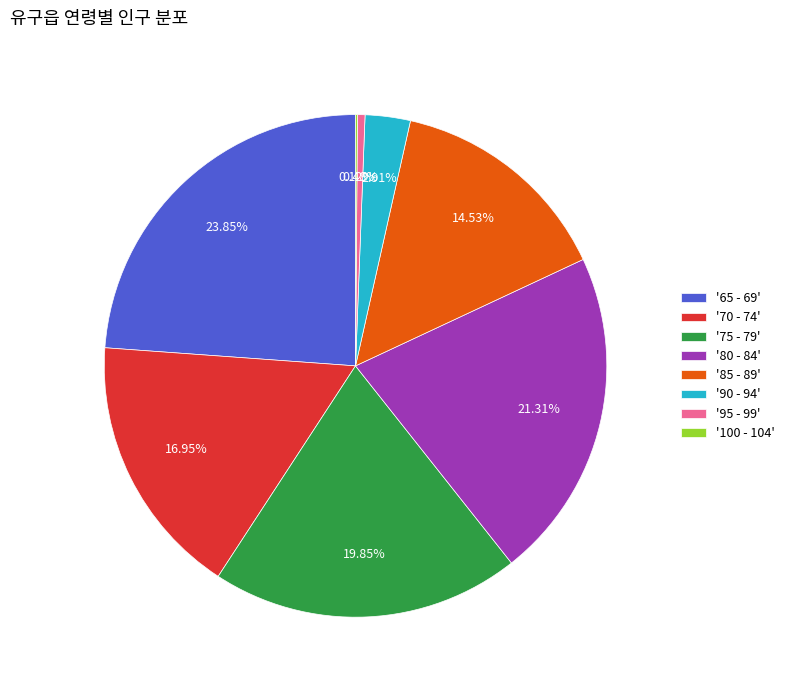

To the nearest percent, what is the difference between the largest and smallest slice percentages?

24%